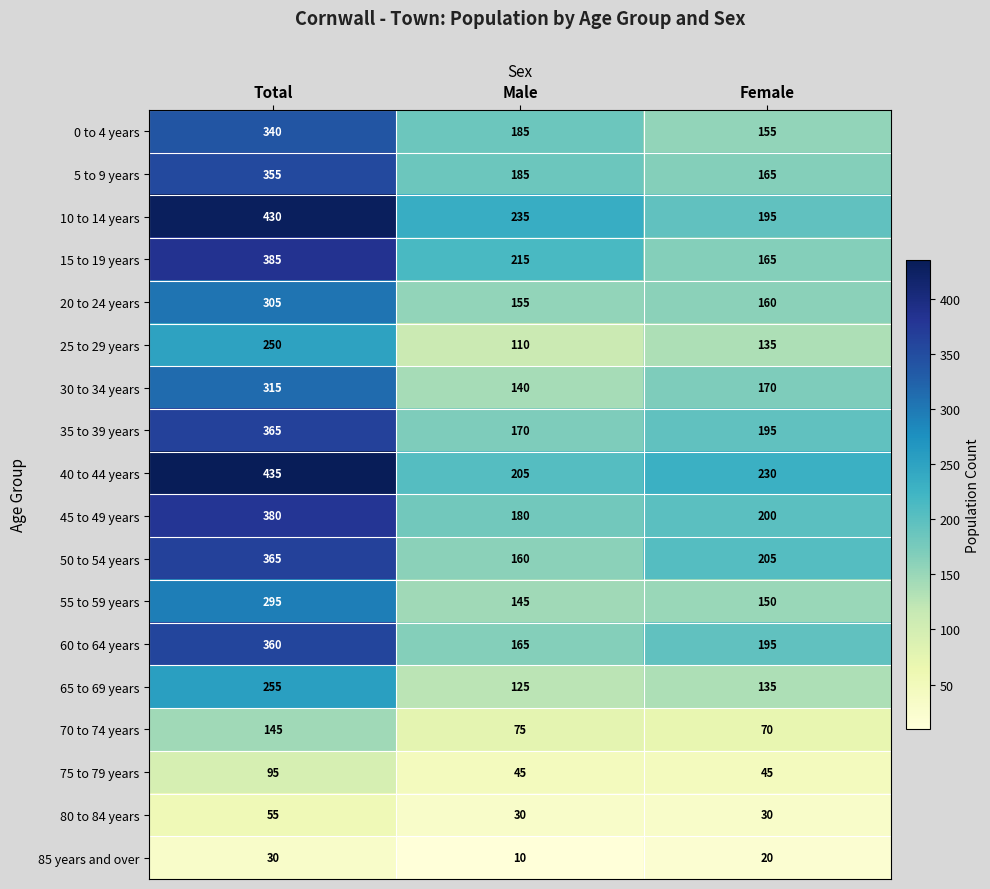

How many categories are shown in the chart?

3